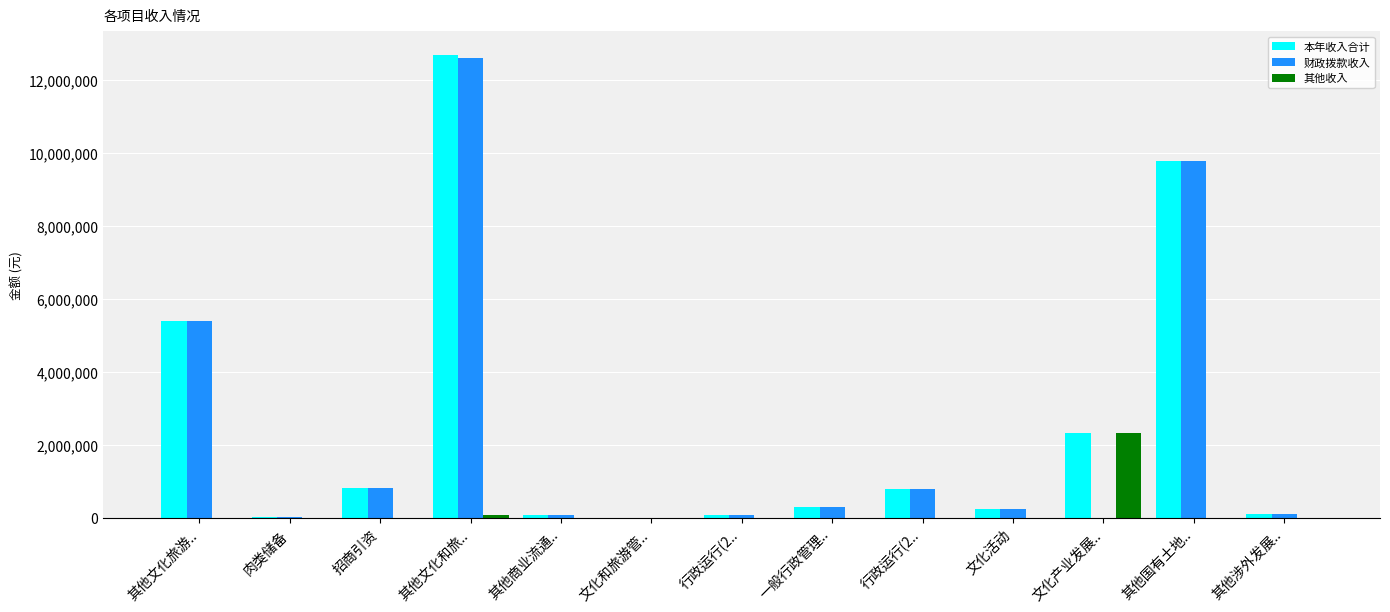

What is the difference between the maximum and minimum values in the 本年收入合计 series?

12695509.6